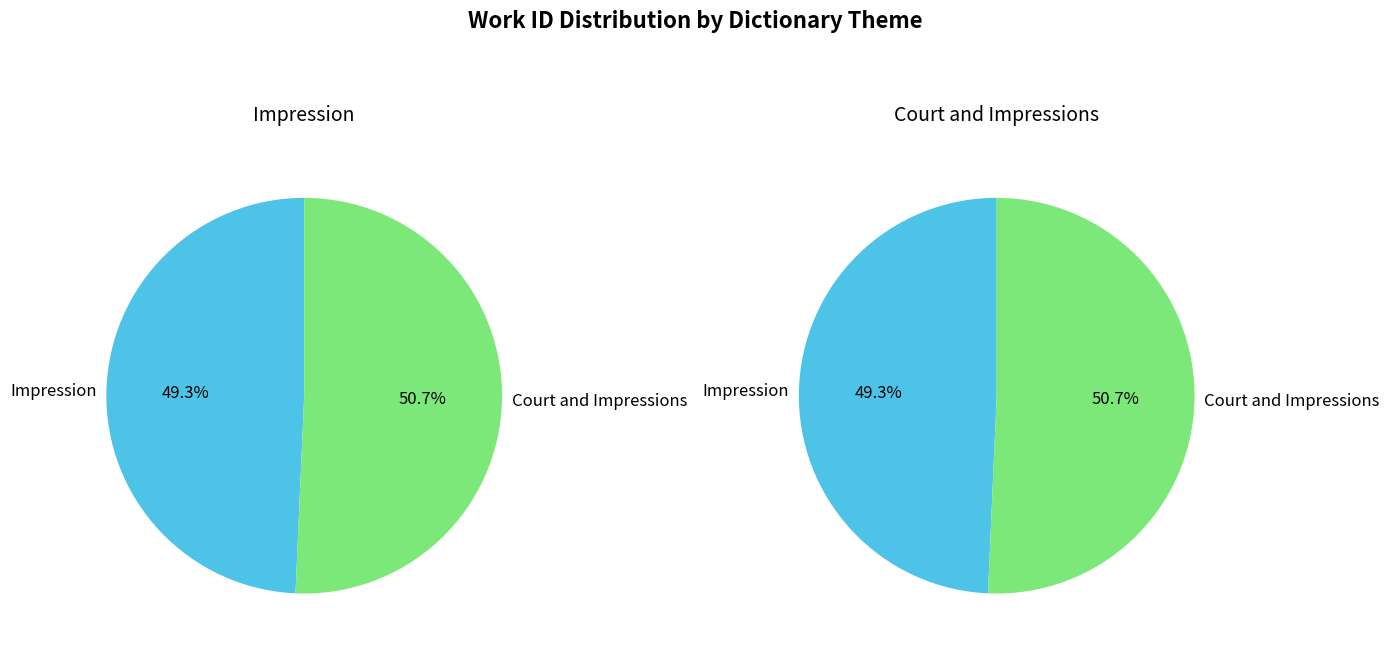

Which has a higher value, Impression or Court and Impressions?

Court and Impressions